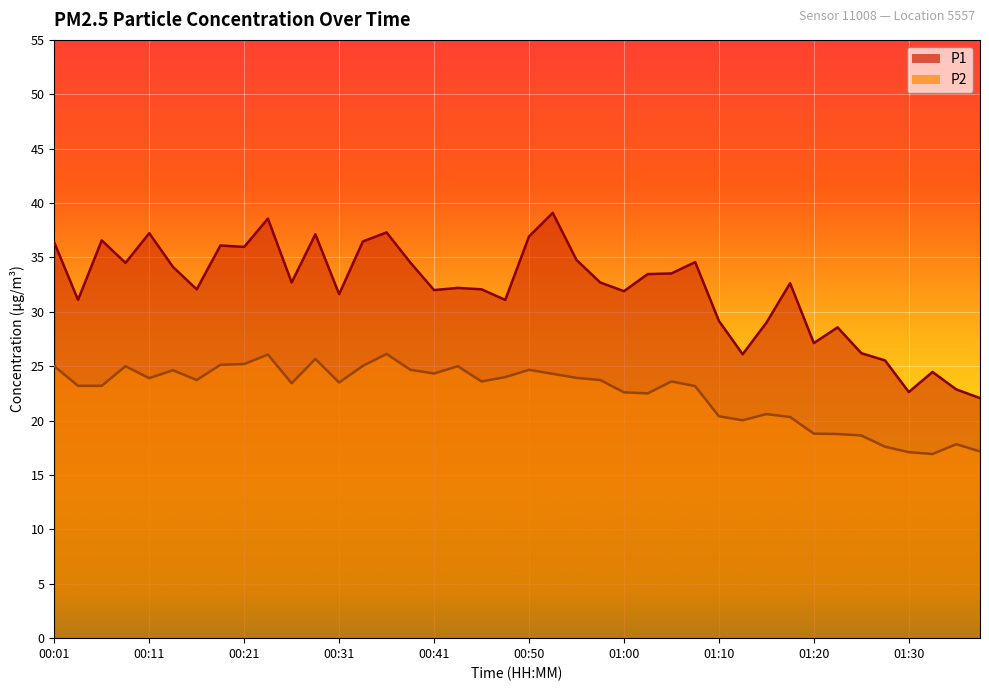

List the labels in order of P1 value, smallest first.

01:37, 01:30, 01:35, 01:33, 01:28, 01:13, 01:25, 01:20, 01:23, 01:15, 01:10, 00:03, 00:48, 00:31, 01:00, 00:41, 00:16, 00:45, 00:43, 01:18, 00:26, 00:58, 01:03, 01:05, 00:13, 00:08, 00:38, 01:08, 00:55, 00:21, 00:18, 00:01, 00:33, 00:06, 00:50, 00:28, 00:11, 00:36, 00:23, 00:53